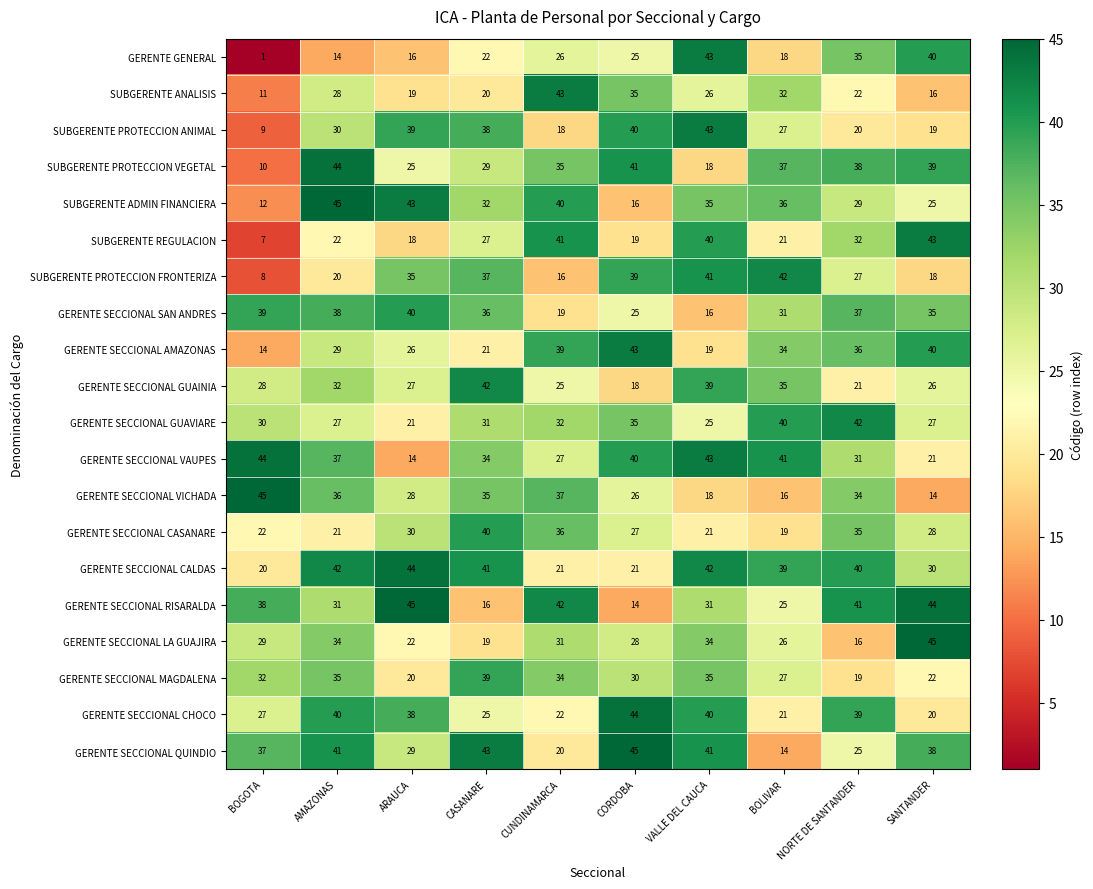

The value of GERENTE SECCIONAL CASANARE at AMAZONAS is 35. True or false?

False